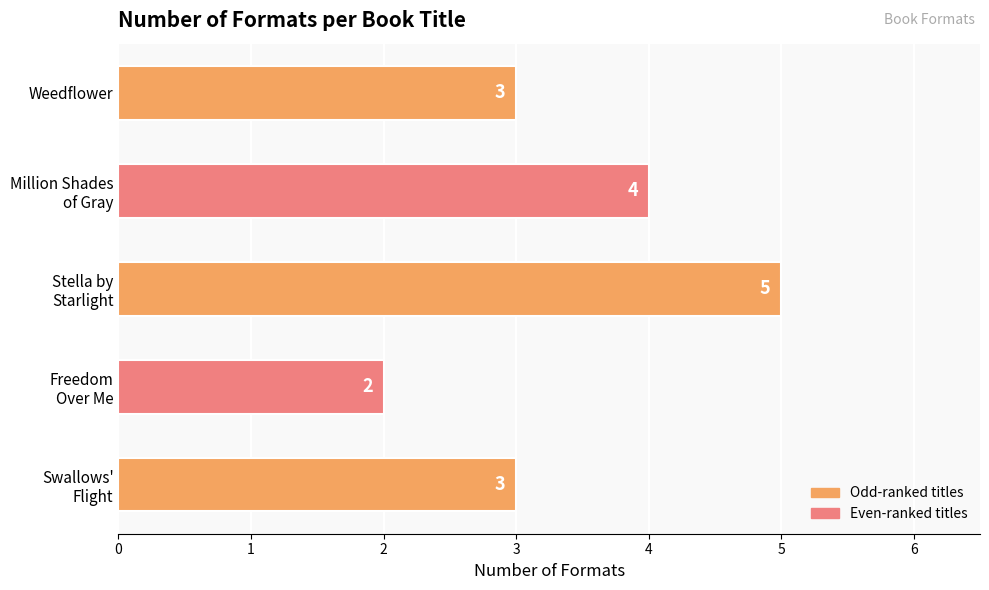

Reading top to bottom, what are all the values shown in this chart?

3	4	5	2	3